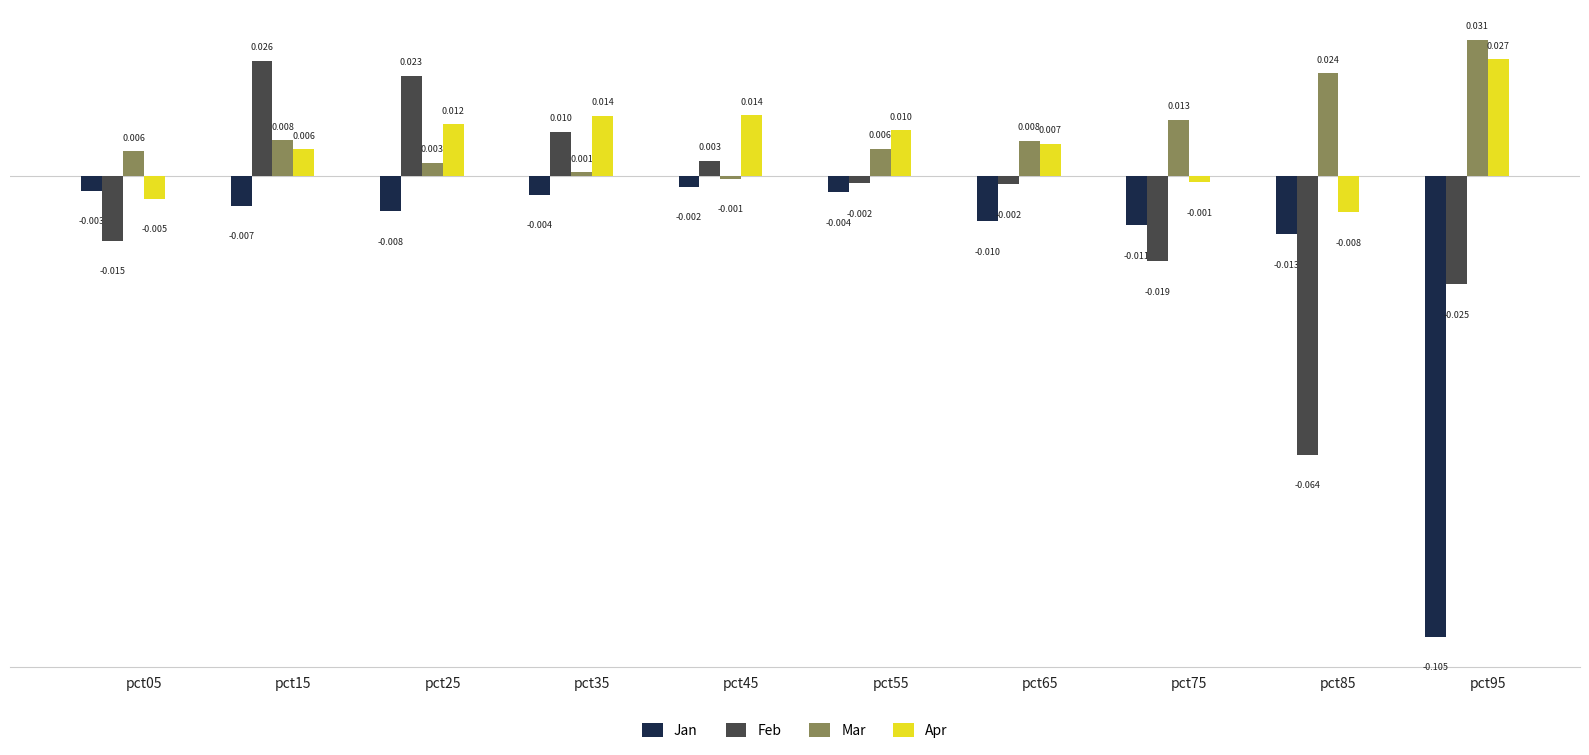

Is the value of Mar at pct15 greater than the value of Apr at pct05?

Yes